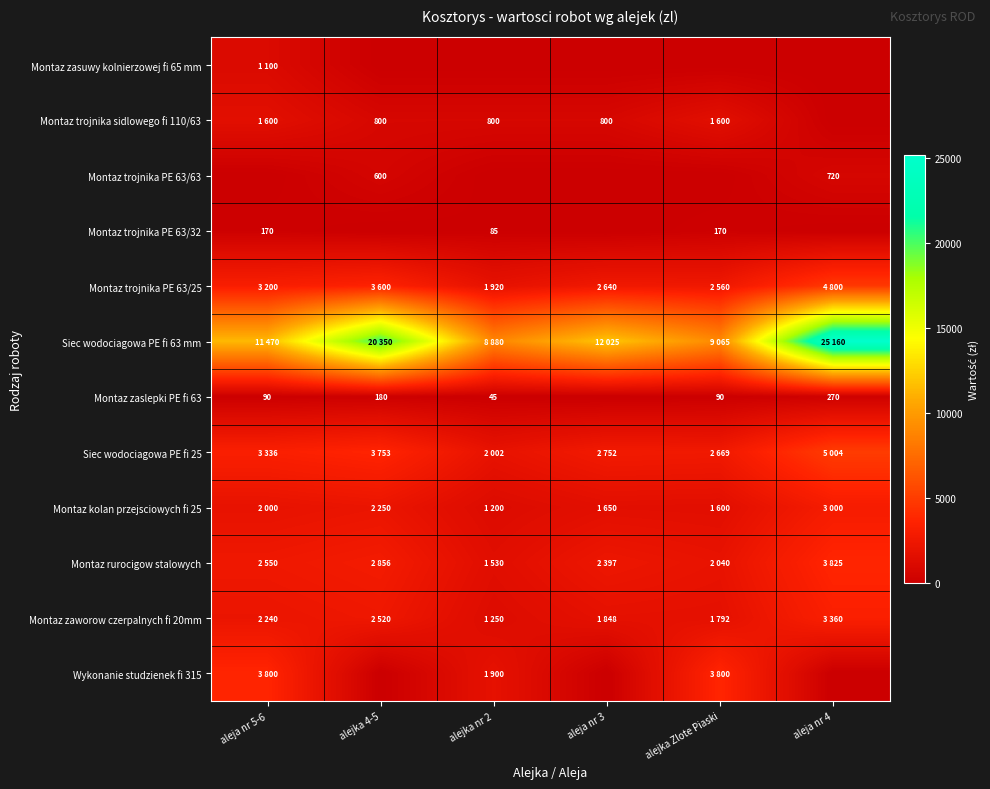

What is the difference between the highest and lowest values at aleja nr 5-6?

11470